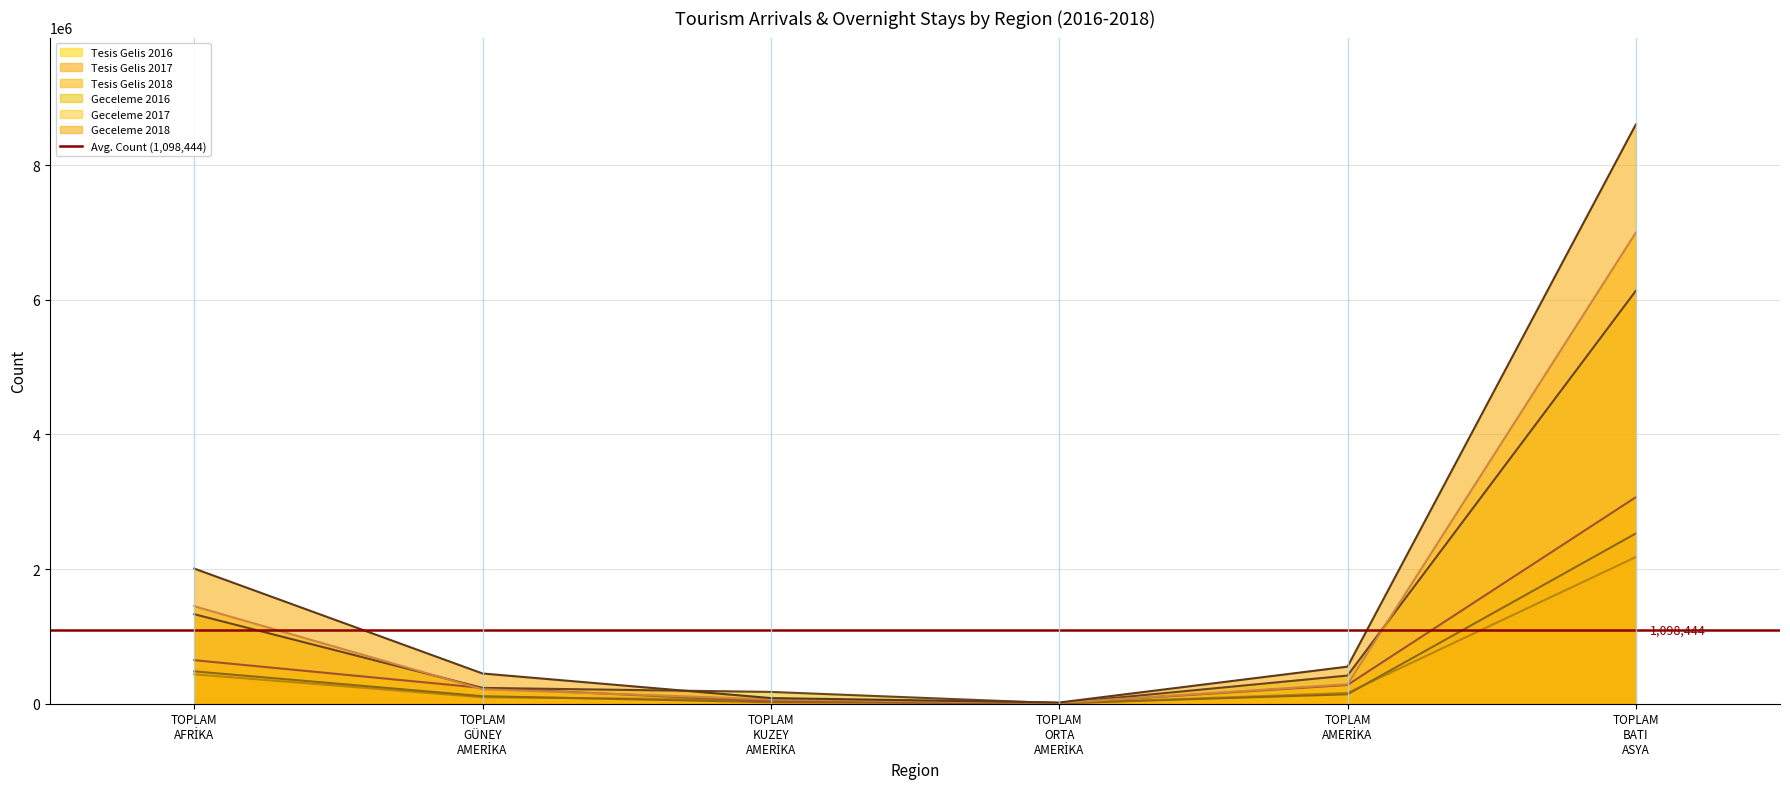

At how many categories does at least one series exceed 8383976?

1